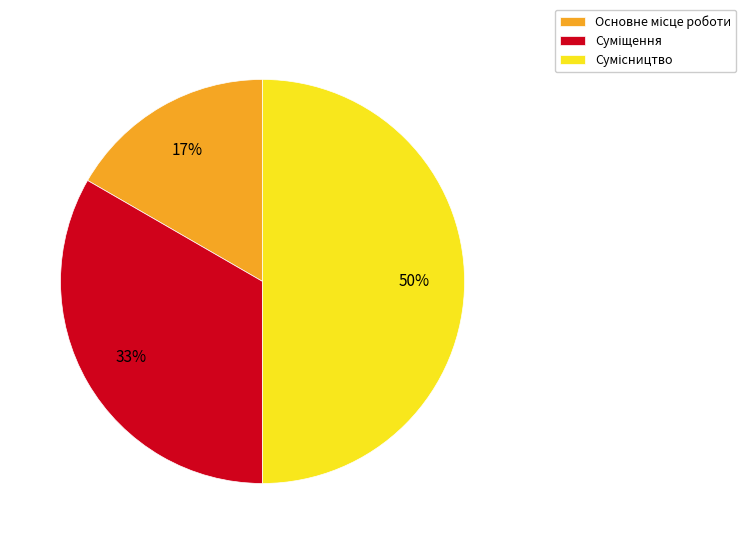

How many segments does this pie chart have?

3